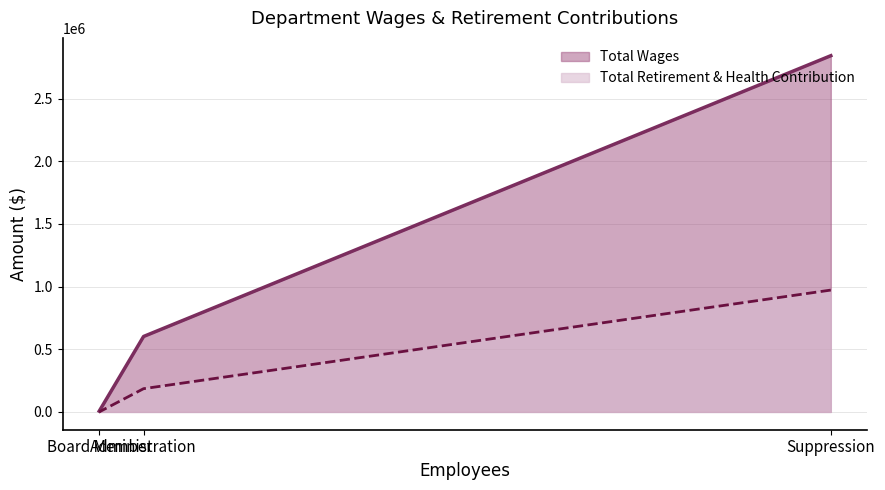

List the series in order of their overall mean, lowest first.

Total Retirement & Health Contribution, Total Wages